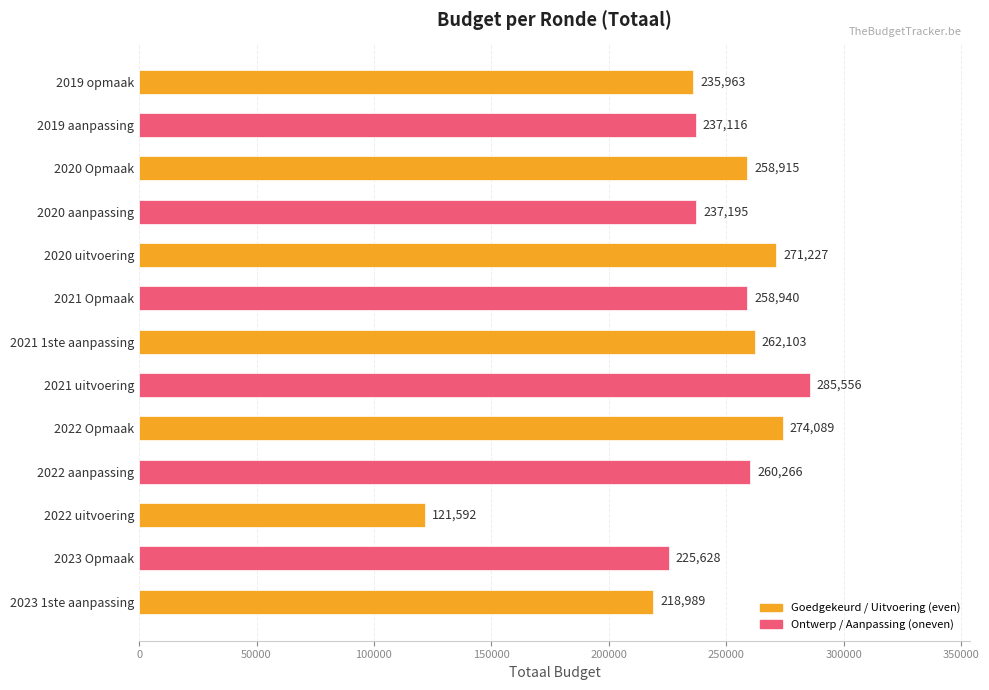

At which category does the chart reach its minimum across all series?

2022 uitvoering